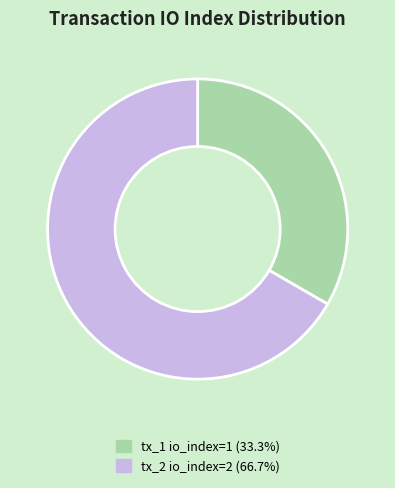

Which slice represents more than half of the pie?

tx_2 io_index=2